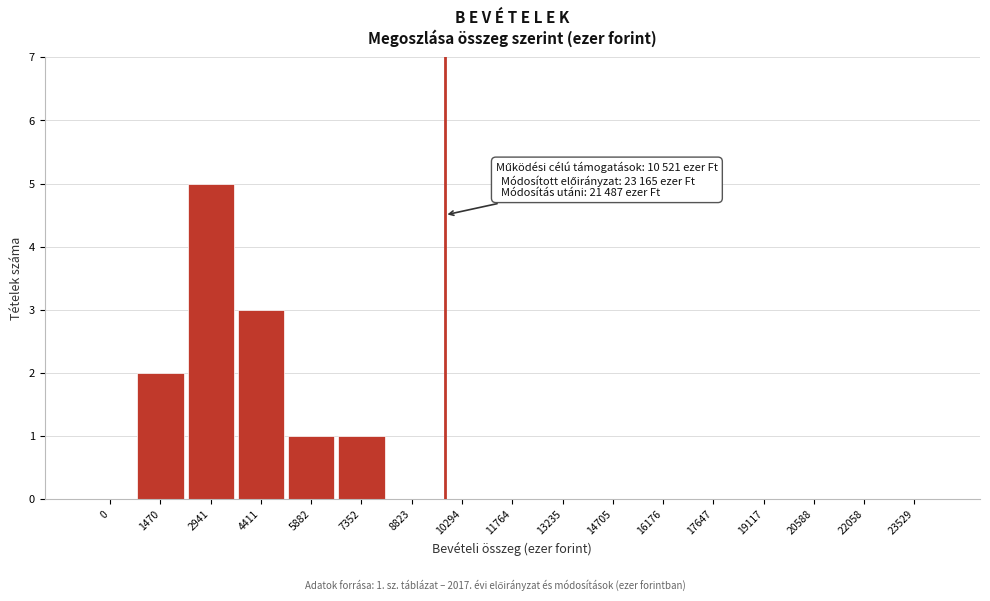

Reading left to right, transcribe all the data shown in this chart.

0=0	1470=2	2941=5	4411=3	5882=1	7352=1	8823=0	10294=0	11764=0	13235=0	14705=0	16176=0	17647=0	19117=0	20588=0	22058=0	23529=0